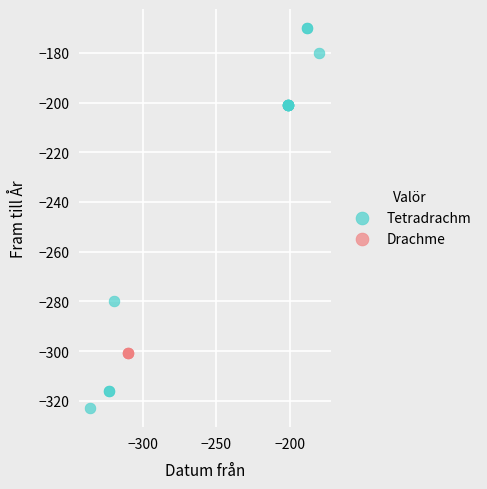

Which series reaches the minimum Y coordinate?

Tetradrachm